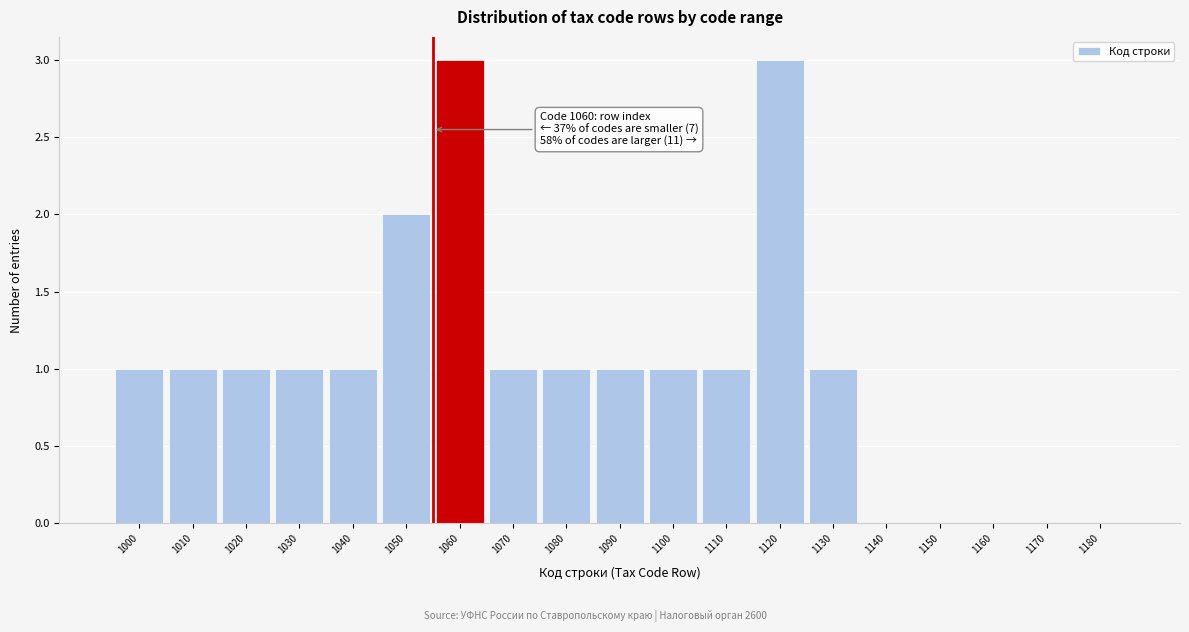

Reading left to right, list all the values displayed in this chart.

1000=1	1010=1	1020=1	1030=1	1040=1	1050=2	1060=3	1070=1	1080=1	1090=1	1100=1	1110=1	1120=3	1130=1	1140=0	1150=0	1160=0	1170=0	1180=0